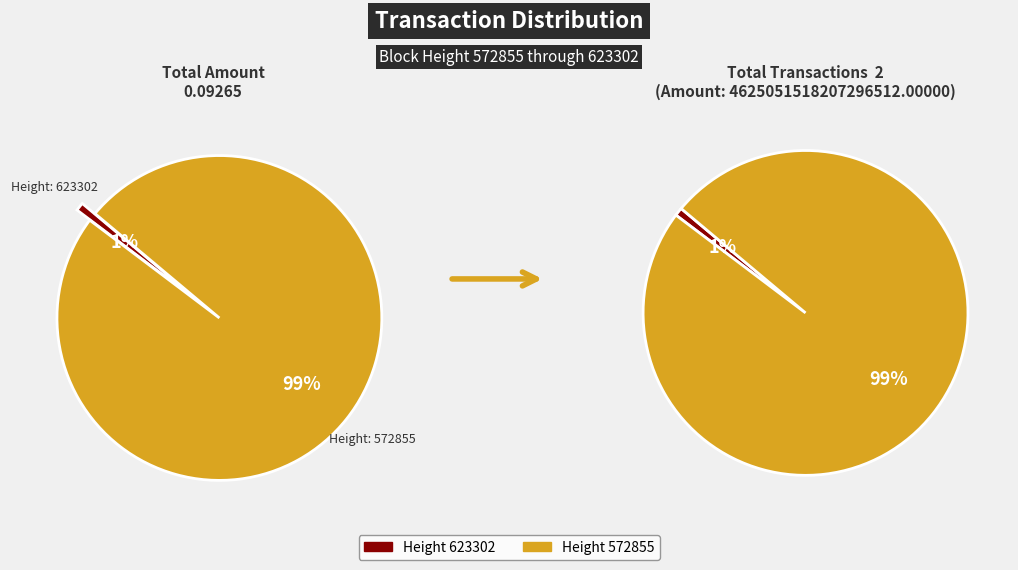

To the nearest percent, what portion does 572855 represent?

99%